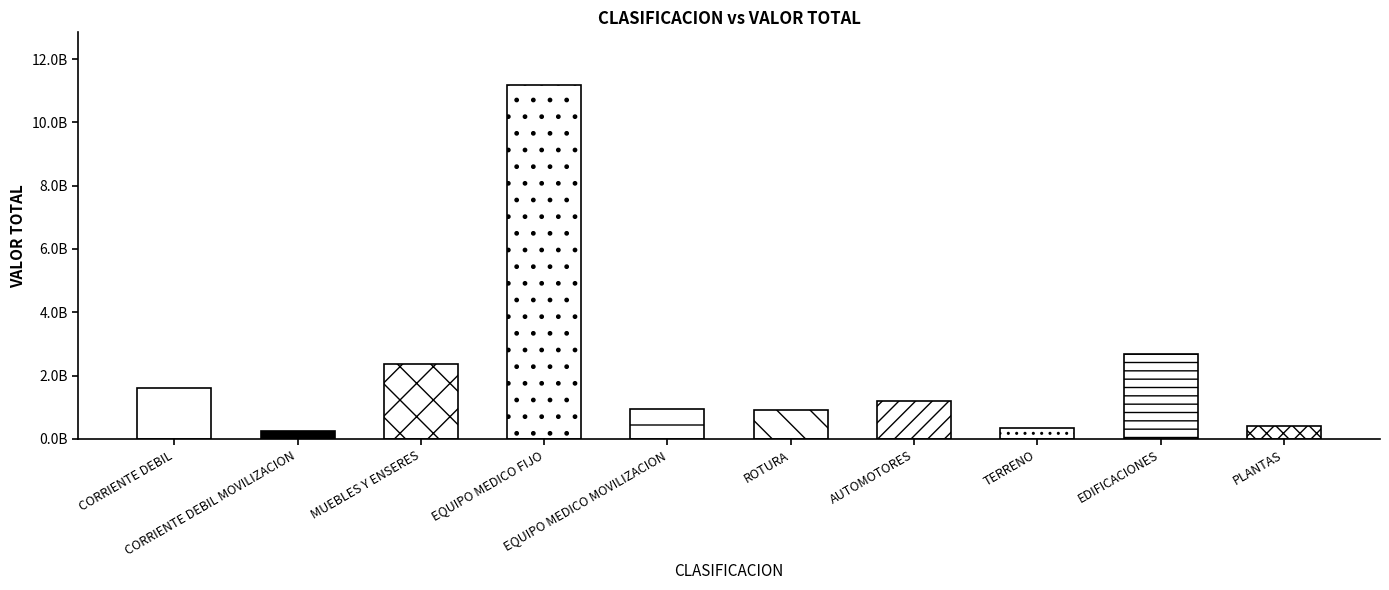

Reading left to right, extract all data points from this chart.

CORRIENTE DEBIL=1611123613.2	CORRIENTE DEBIL MOVILIZACION=244619978.0	MUEBLES Y ENSERES=2365431756.6	EQUIPO MEDICO FIJO=11168129336.8	EQUIPO MEDICO MOVILIZACION=940693936.6	ROTURA=908140290.0	AUTOMOTORES=1212016847.6	TERRENO=343924236.0	EDIFICACIONES=2680480409.7	PLANTAS=416967583.9